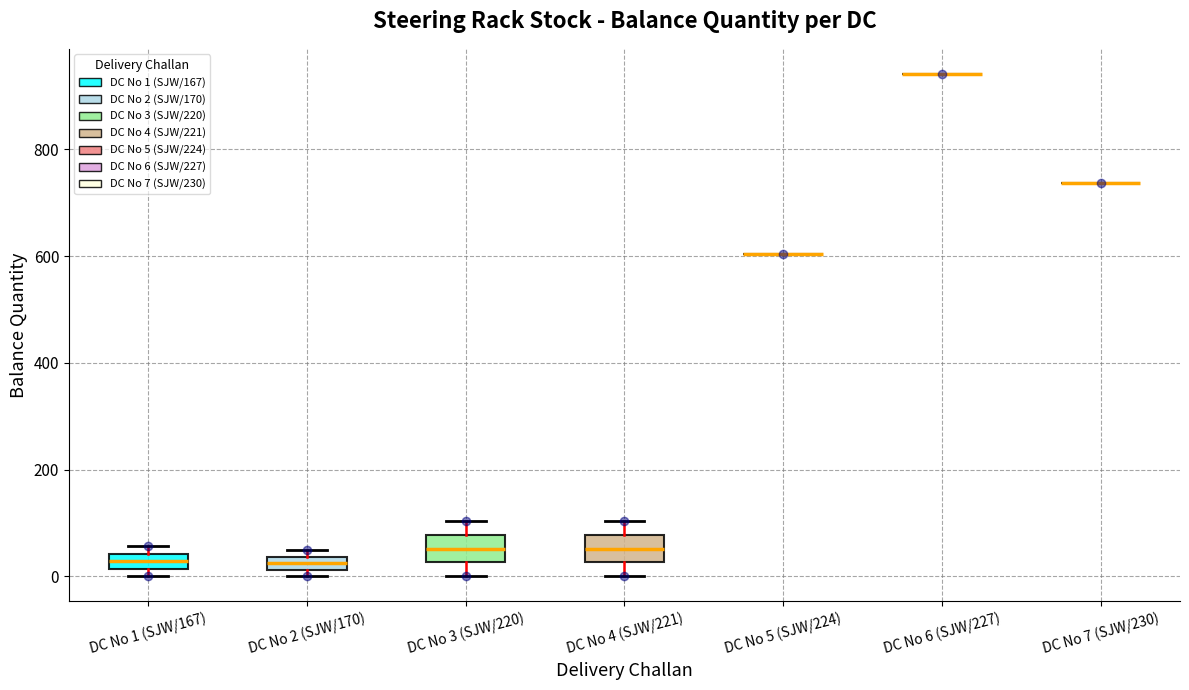

Where is the lower edge of the box for DC No 3 (SJW/220) on the y-axis? The values are not printed on the chart, so give them approximately, as read against the axis.

20